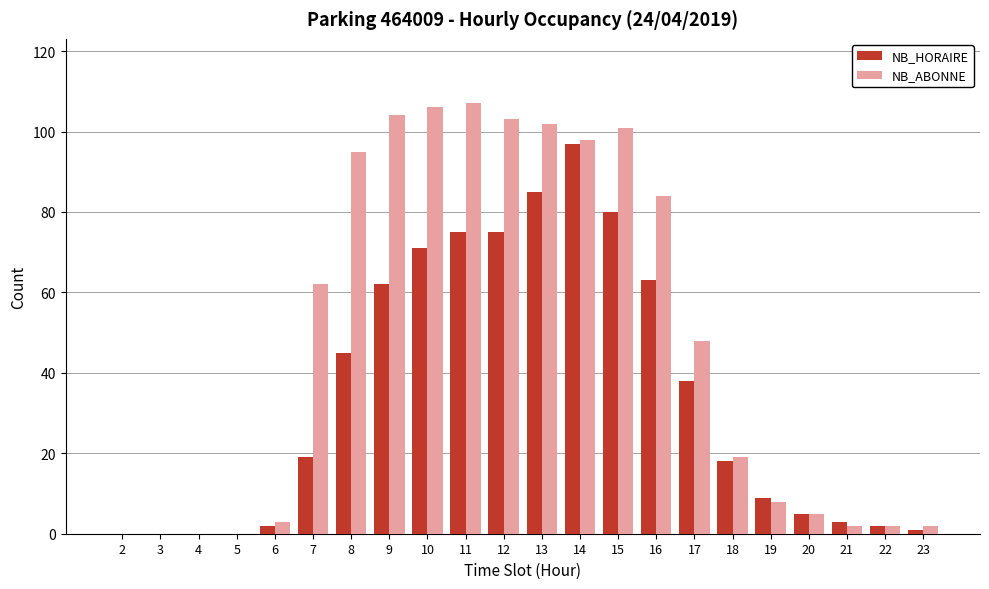

The value of NB_HORAIRE at 7 is 28. True or false?

False